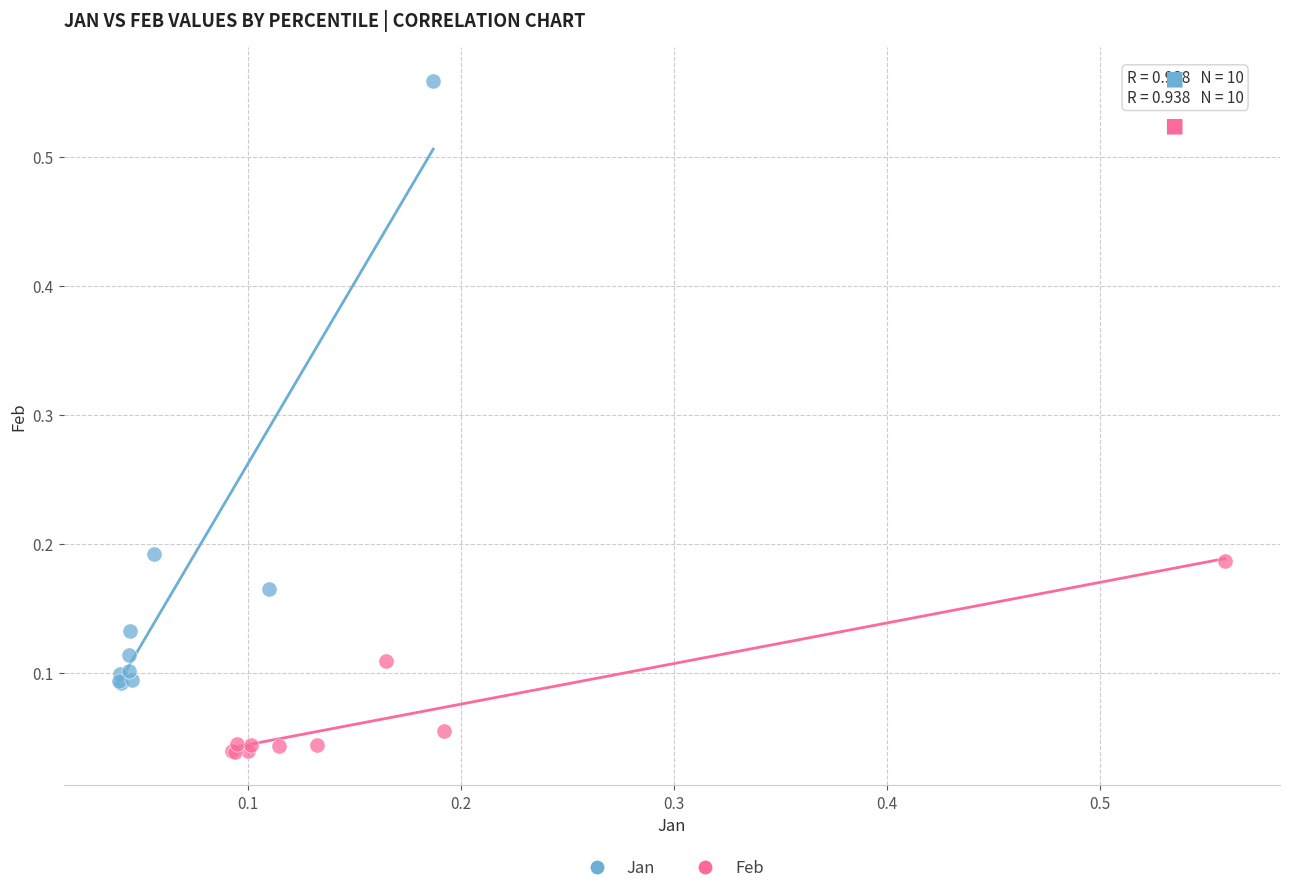

Which series contains the lowest Y value?

Feb